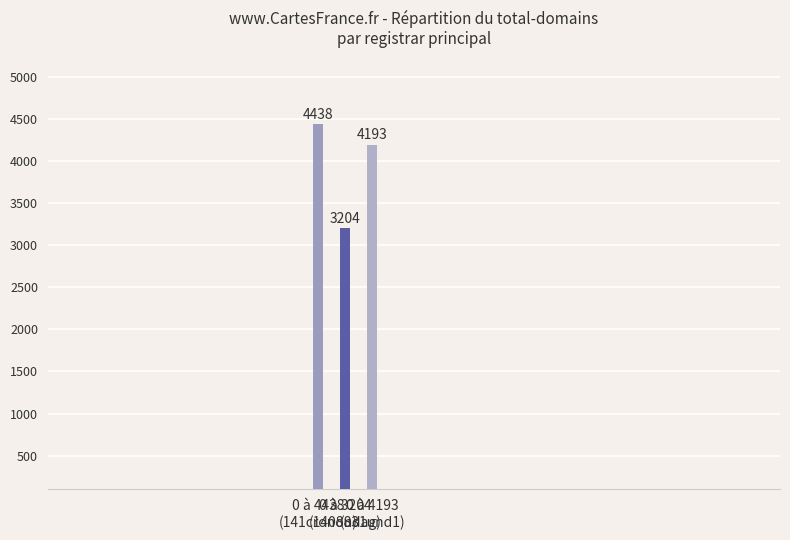

What is the sum of the values at 0 à 4438
(141cronon) and 0 à 3204
(1408udag)?

7642